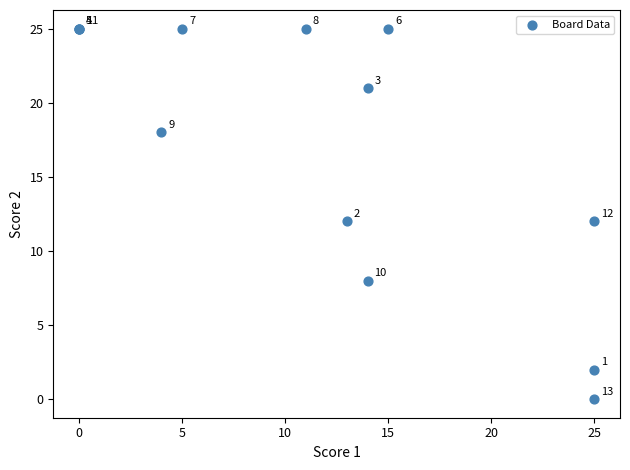

What Y value in the scatter plot is closest to 12?

12